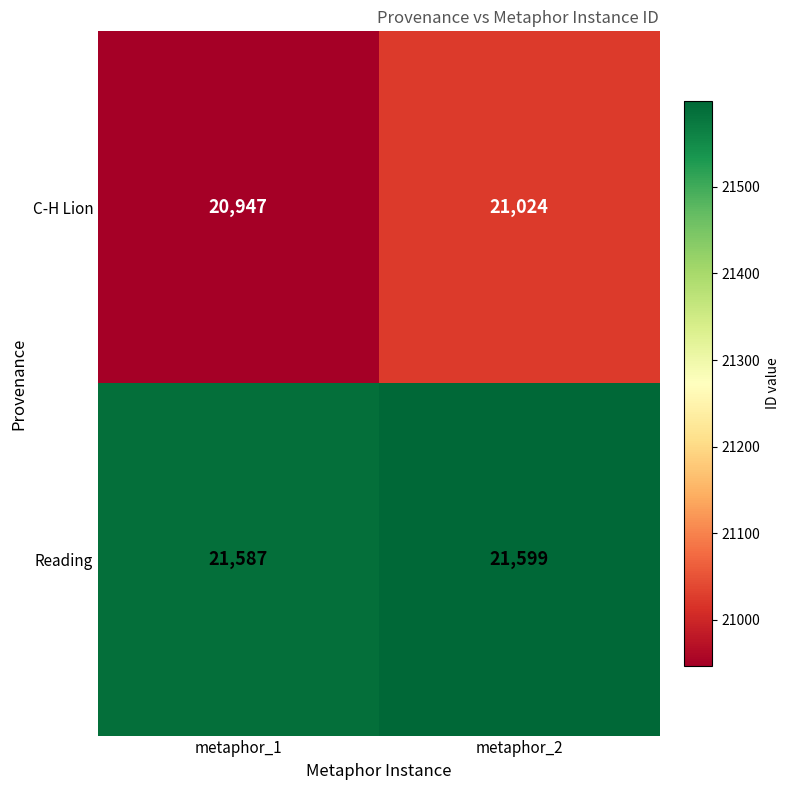

What is the minimum value shown in the chart?

20947